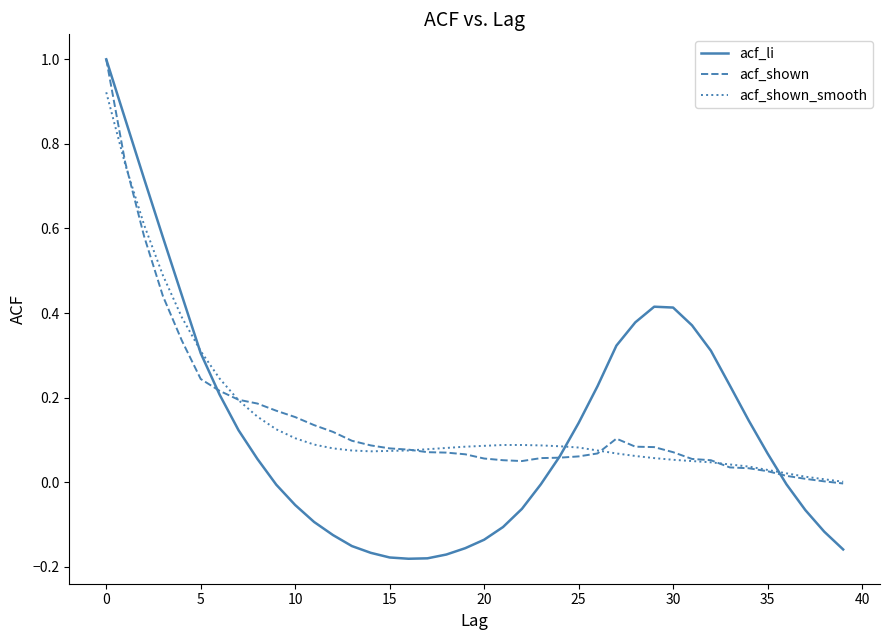

Which series has the largest range (max minus min)?

acf_li